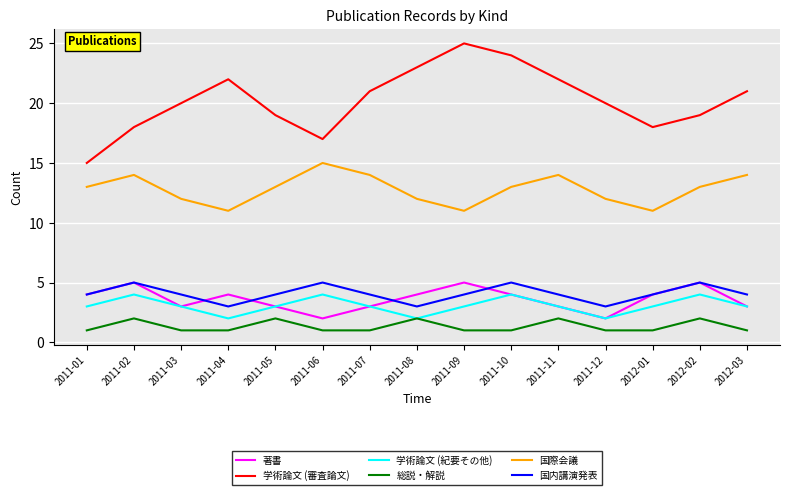

True or false: 国内講演発表 and 国際会議 intersect in this chart.

False